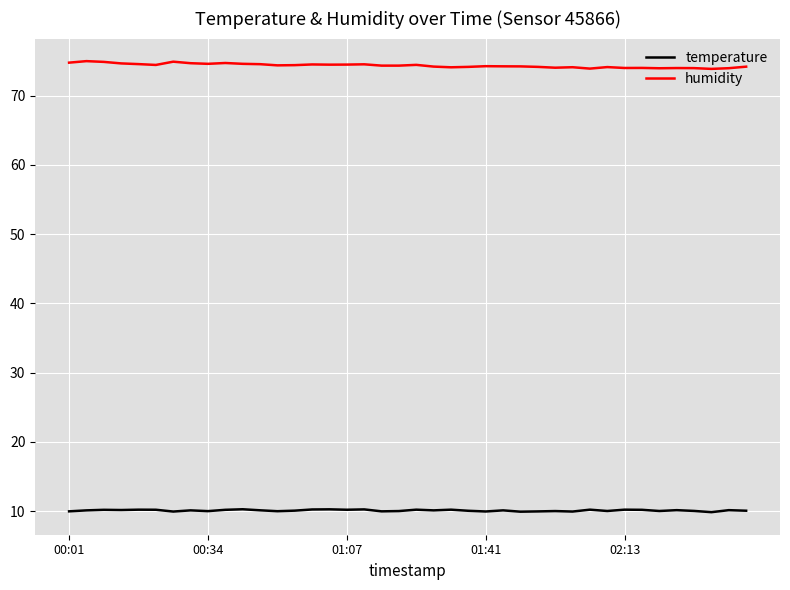

True or false: humidity has more than 0 interior local peaks.

True